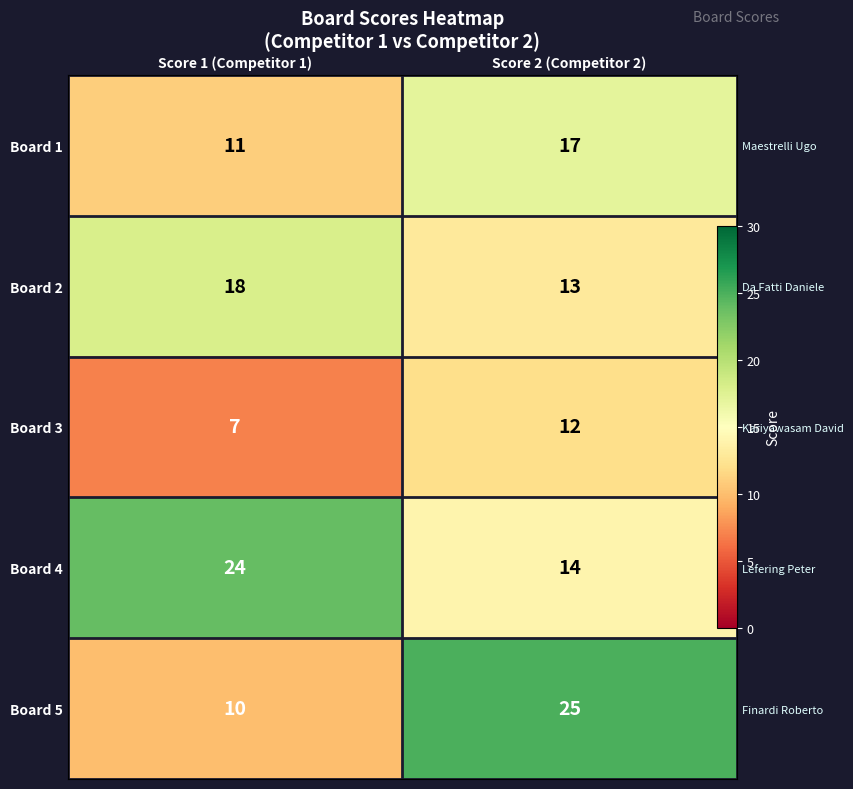

What is the maximum value shown in the chart?

25